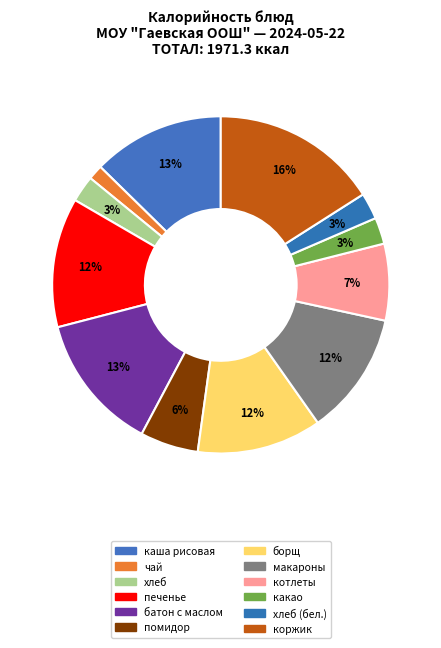

How many slices are in this pie chart?

12